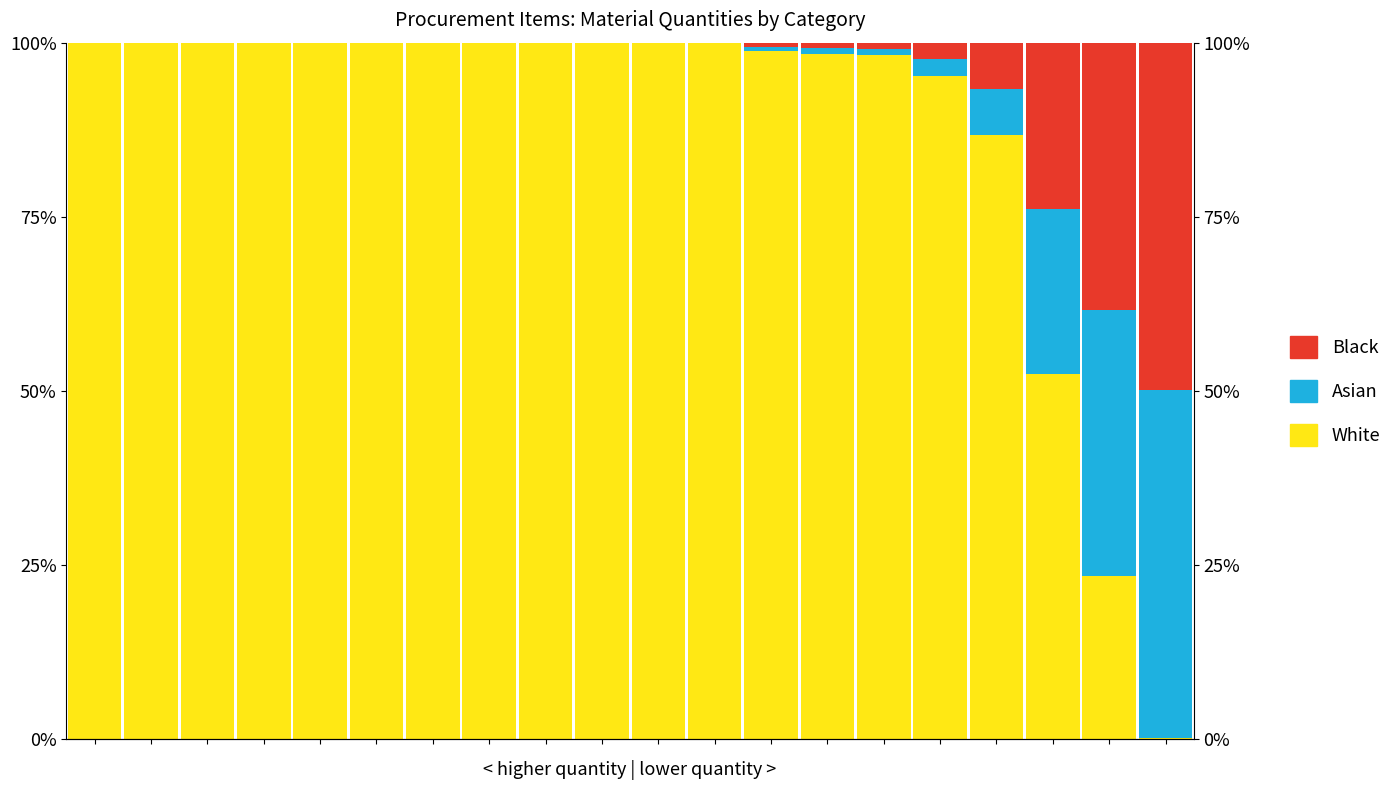

Between 2 and 18, which series saw the biggest shift?

White